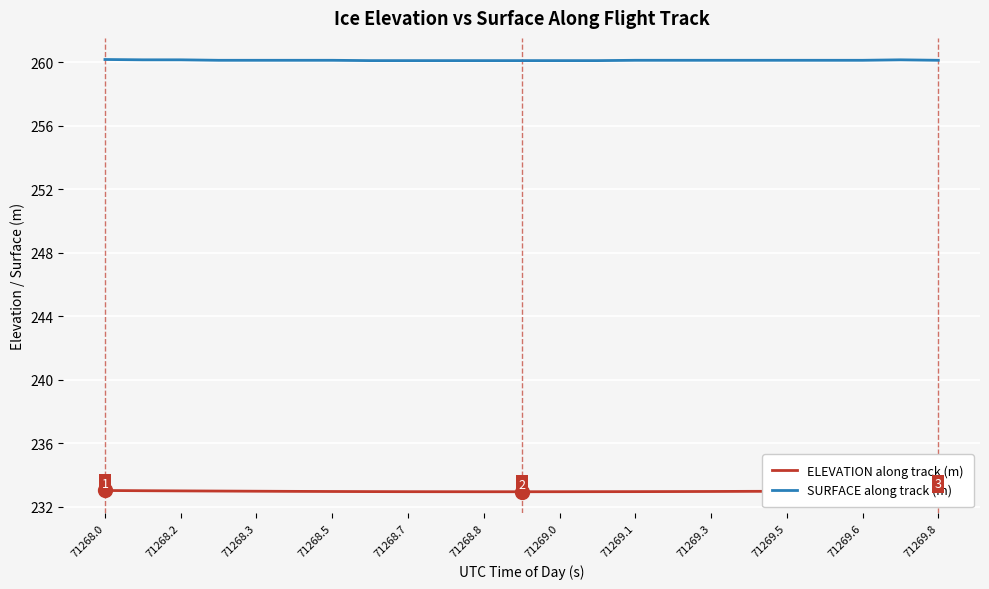

List the series in order of their peak value, highest first.

SURFACE along track (m), ELEVATION along track (m)